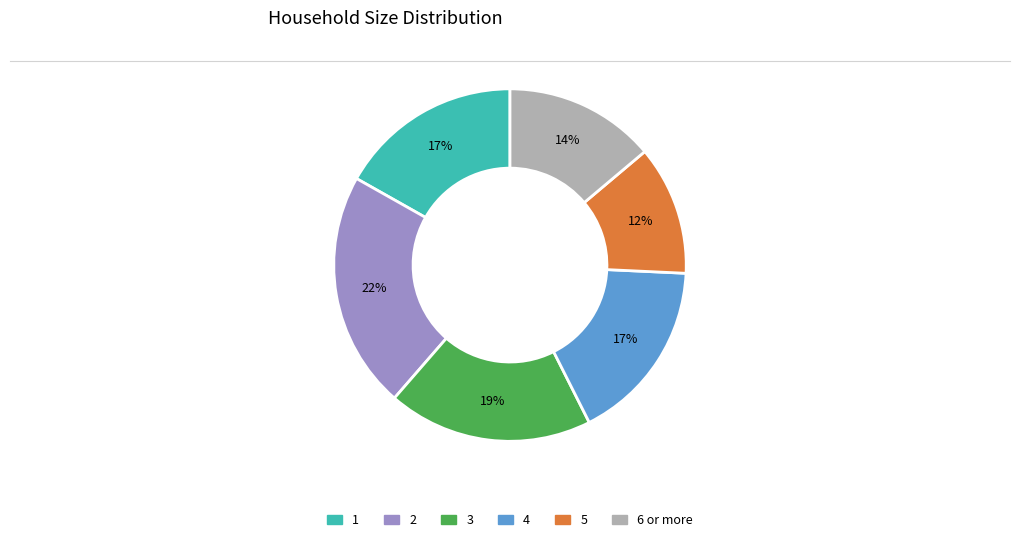

To the nearest percent, what is the combined percentage of 4 and 6 or more?

31%